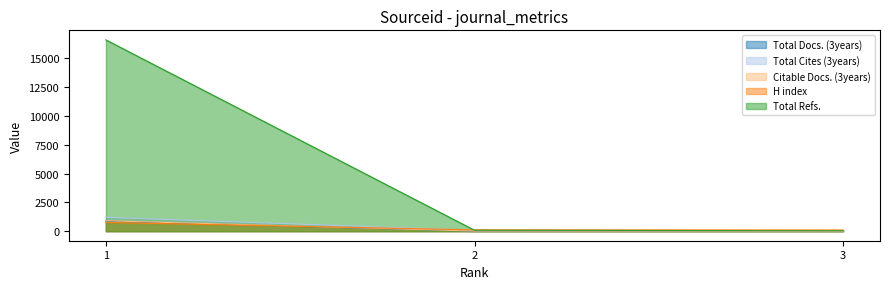

What is the sum of all Total Refs. values?

16718